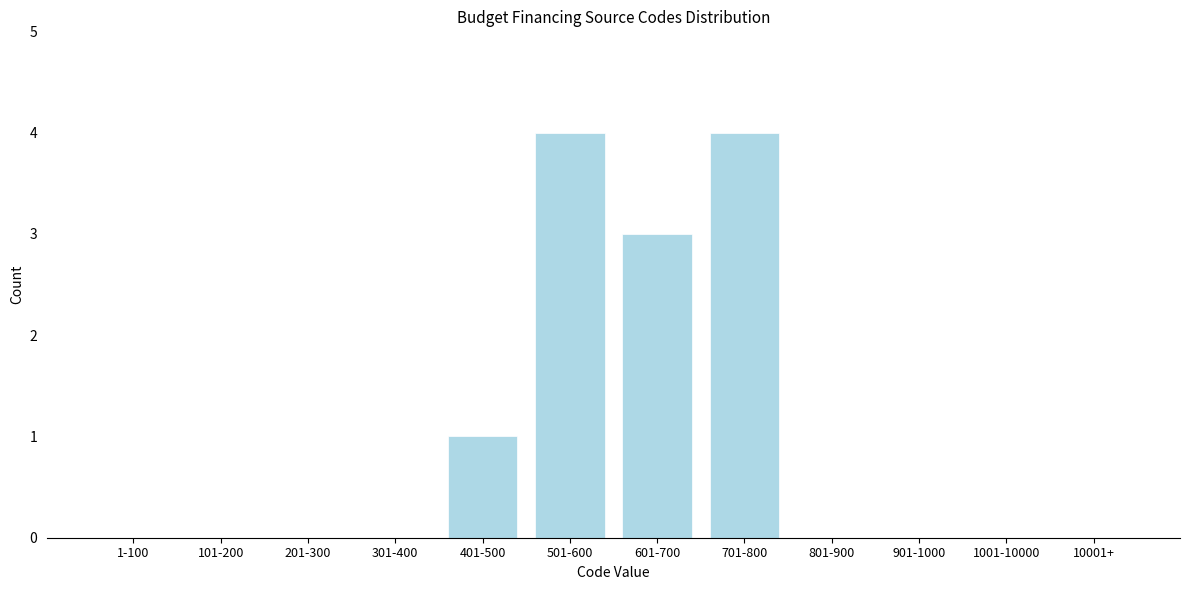

Reading left to right, transcribe all the data shown in this chart.

1-100=0	101-200=0	201-300=0	301-400=0	401-500=1	501-600=4	601-700=3	701-800=4	801-900=0	901-1000=0	1001-10000=0	10001+=0